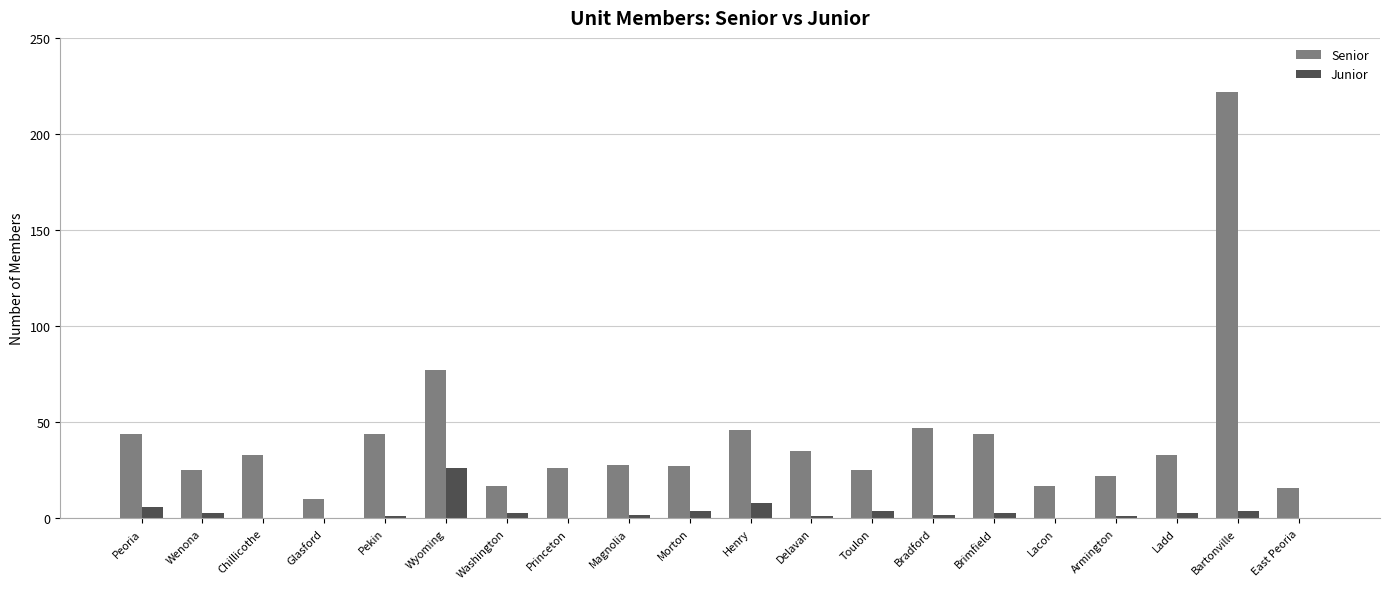

What is the difference between the Senior values at Wyoming and Peoria?

33